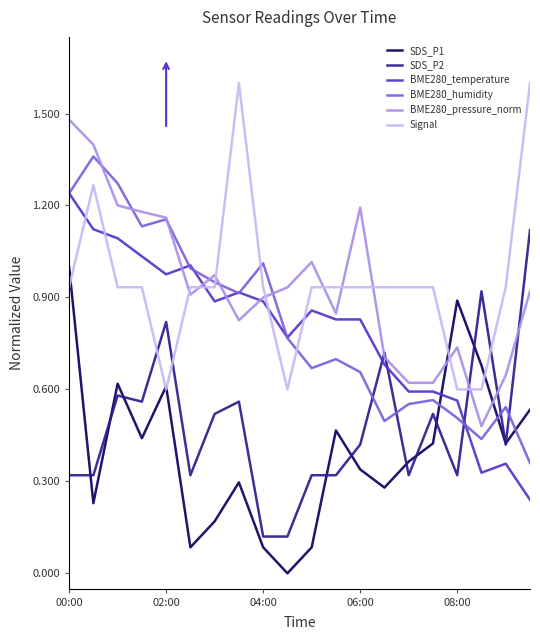

What is the greatest value displayed?

1.6